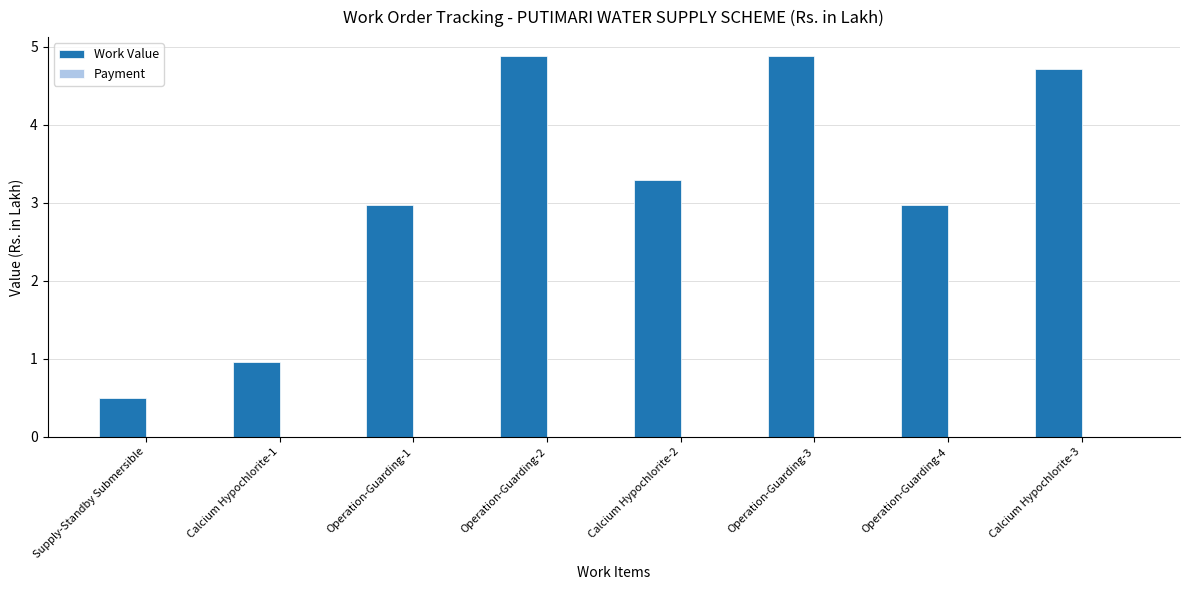

How many values are between 2 and 4?

3